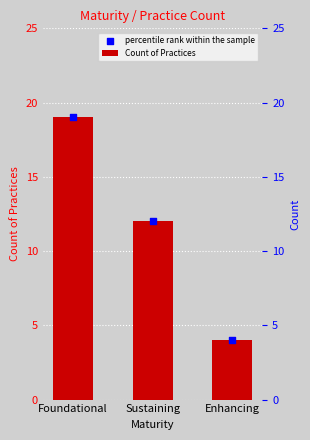

Which series contains the lowest Y value?

Count of Practices